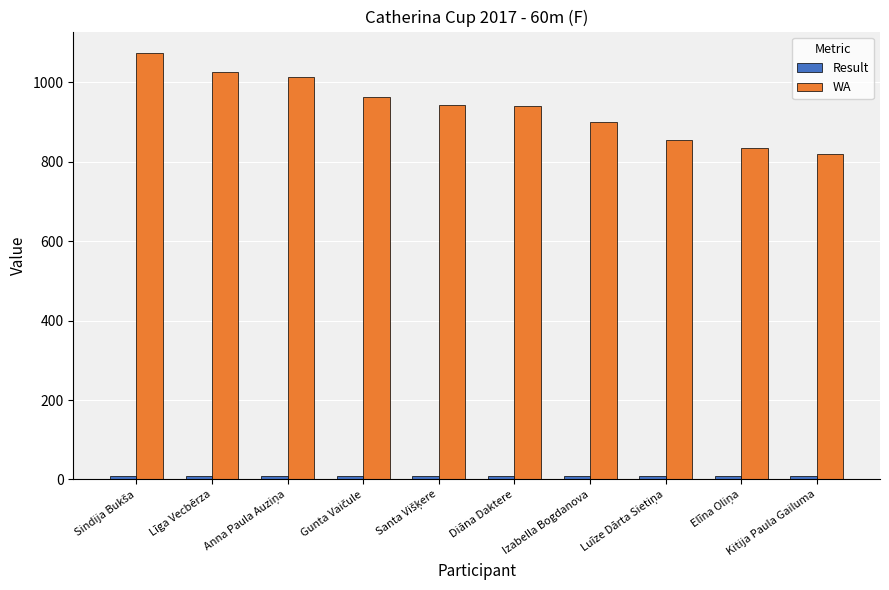

What is the lowest value of the WA series?

820.0